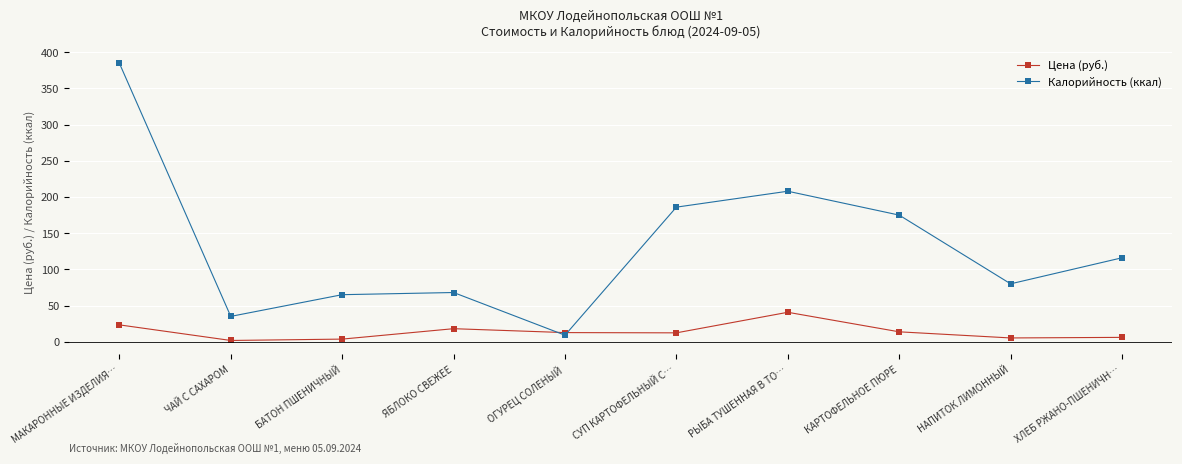

How many times do Цена (руб.) and Калорийность (ккал) cross each other?

2